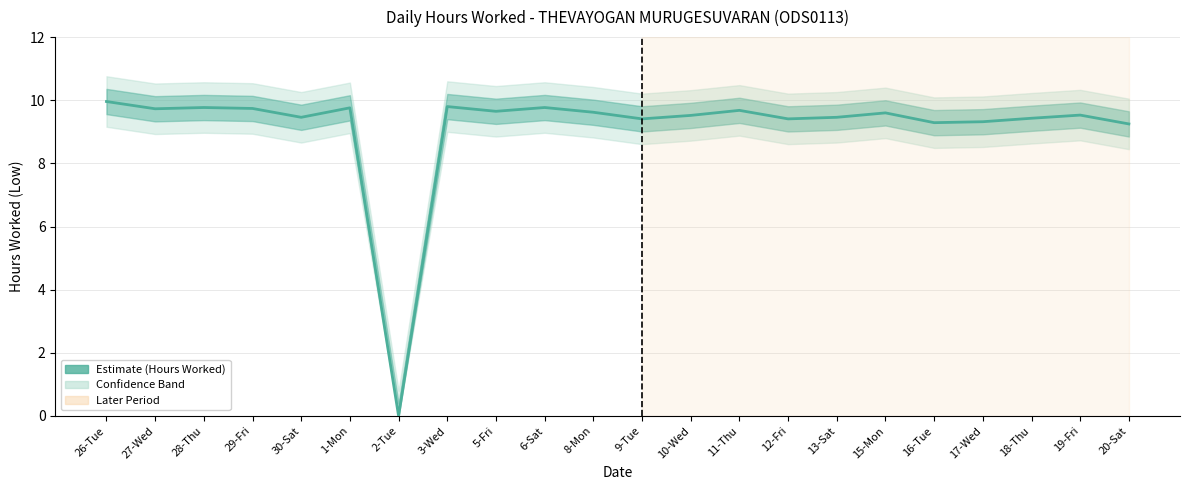

How many interior local peaks (higher than both neighbors) does the data have?

7